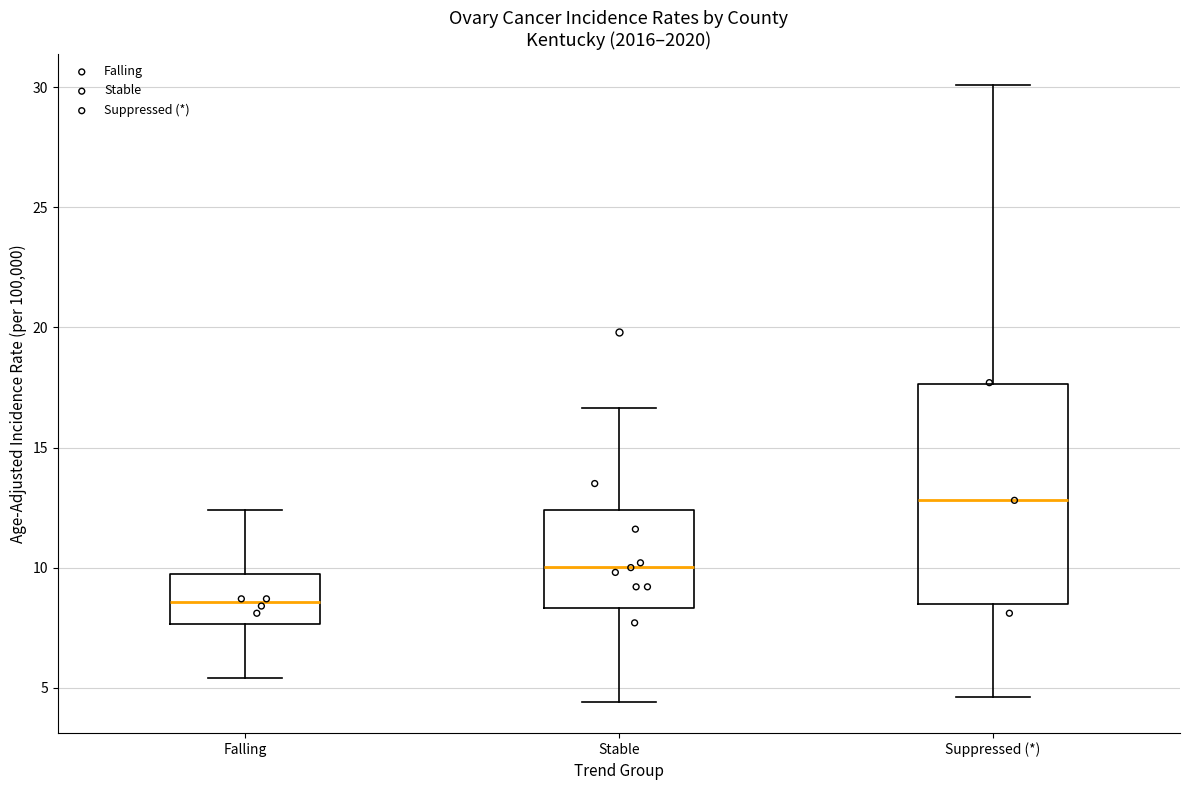

Which box has the lowest median line?

Falling